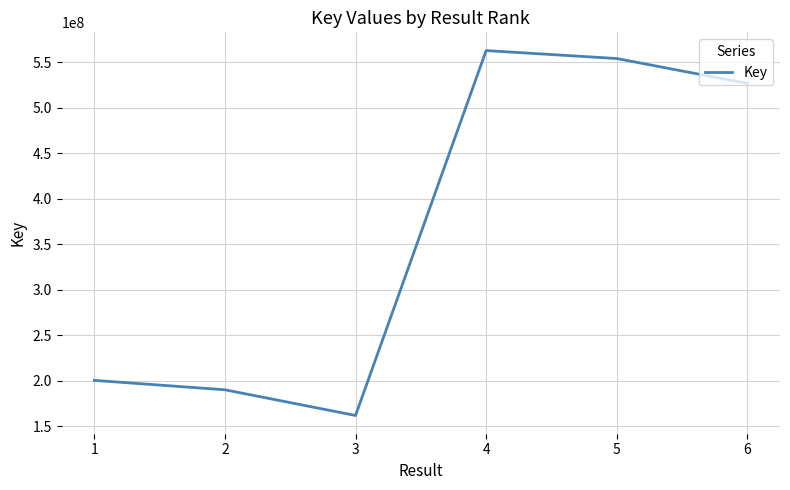

True or false: the data shows 87954329 at 1.

False